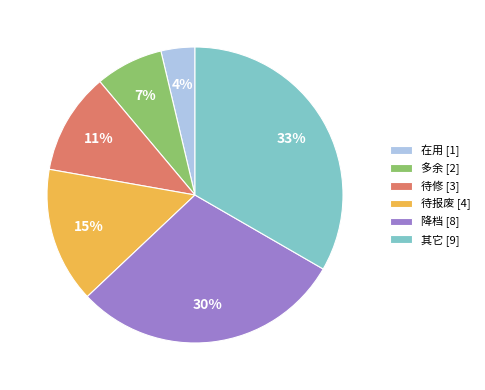

Combined, do 待报废 and 多余 account for over 50%?

No